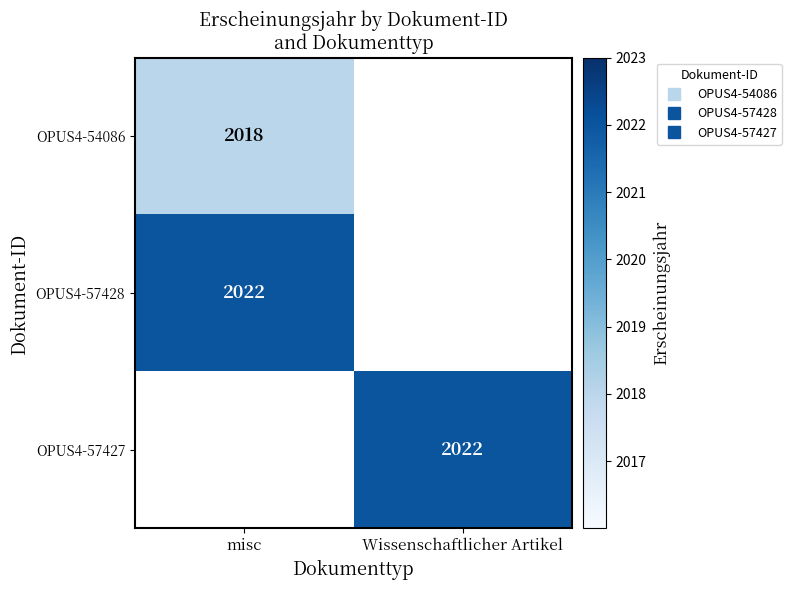

True or false: OPUS4-54086 has a value of 2018.0 at misc.

True